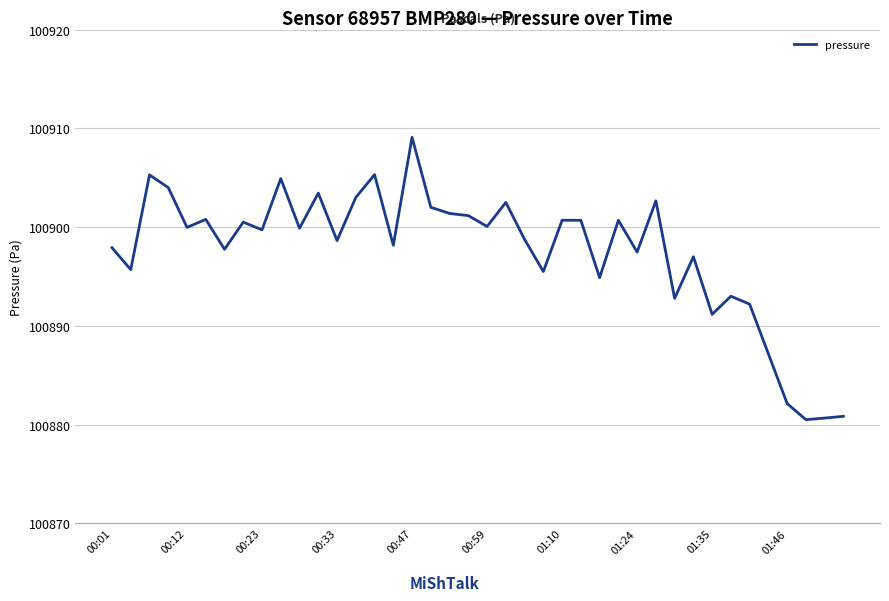

What is the difference between the maximum and minimum values?

28.6